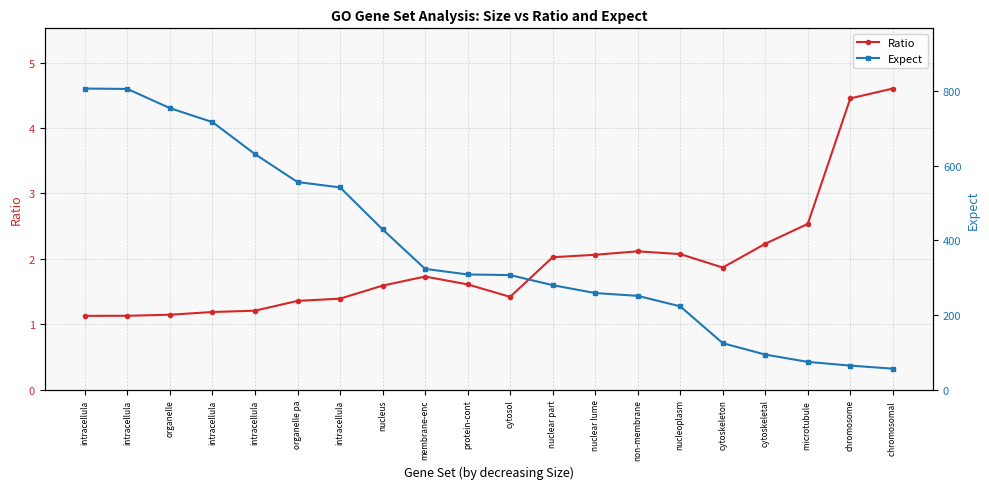

What is the label of the 1st point from the right?

chromosomal 